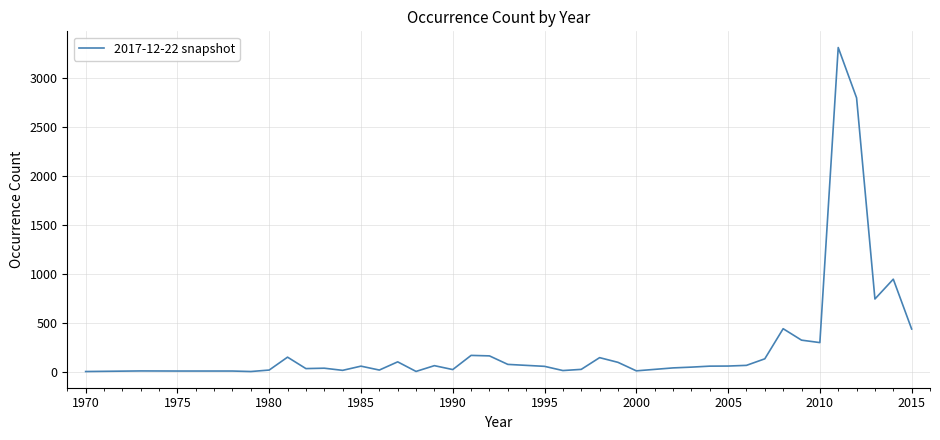

What is the greatest value displayed?

3316